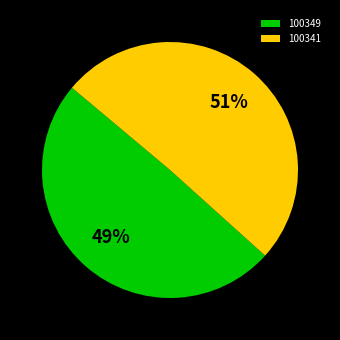

What is the ratio of the value at 100349 to the value at 100341?

1.0